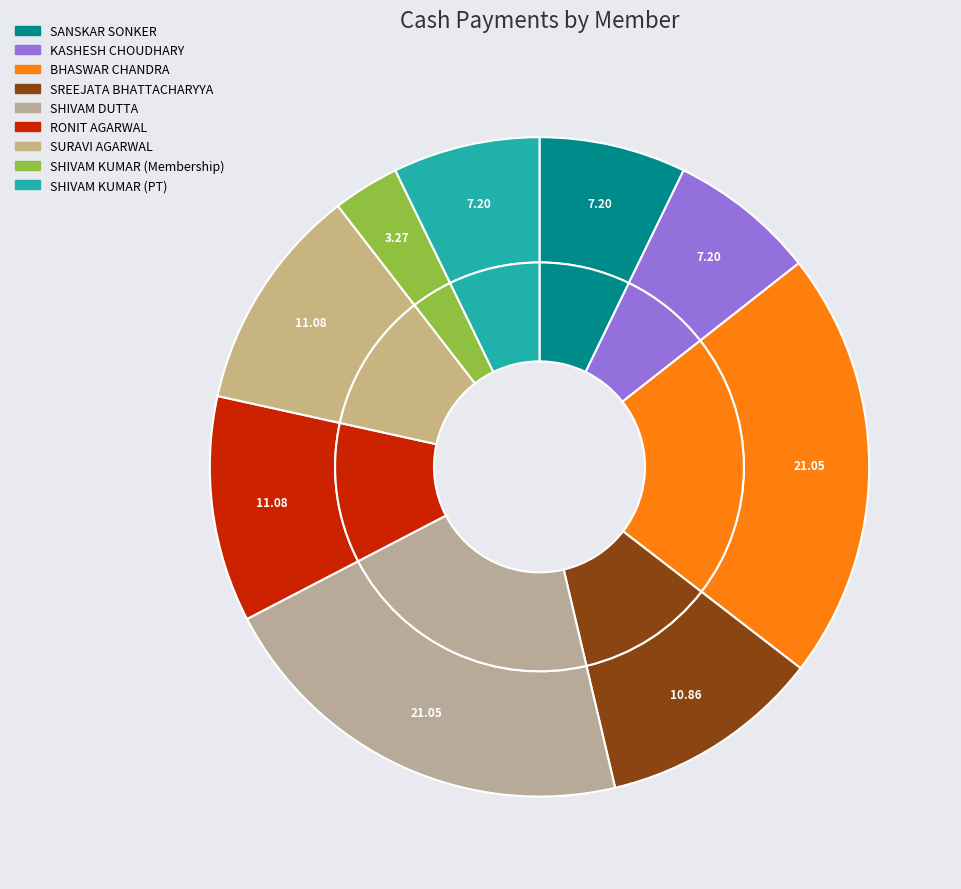

The KASHESH CHOUDHARY slice represents 7% of the pie. True or false?

True